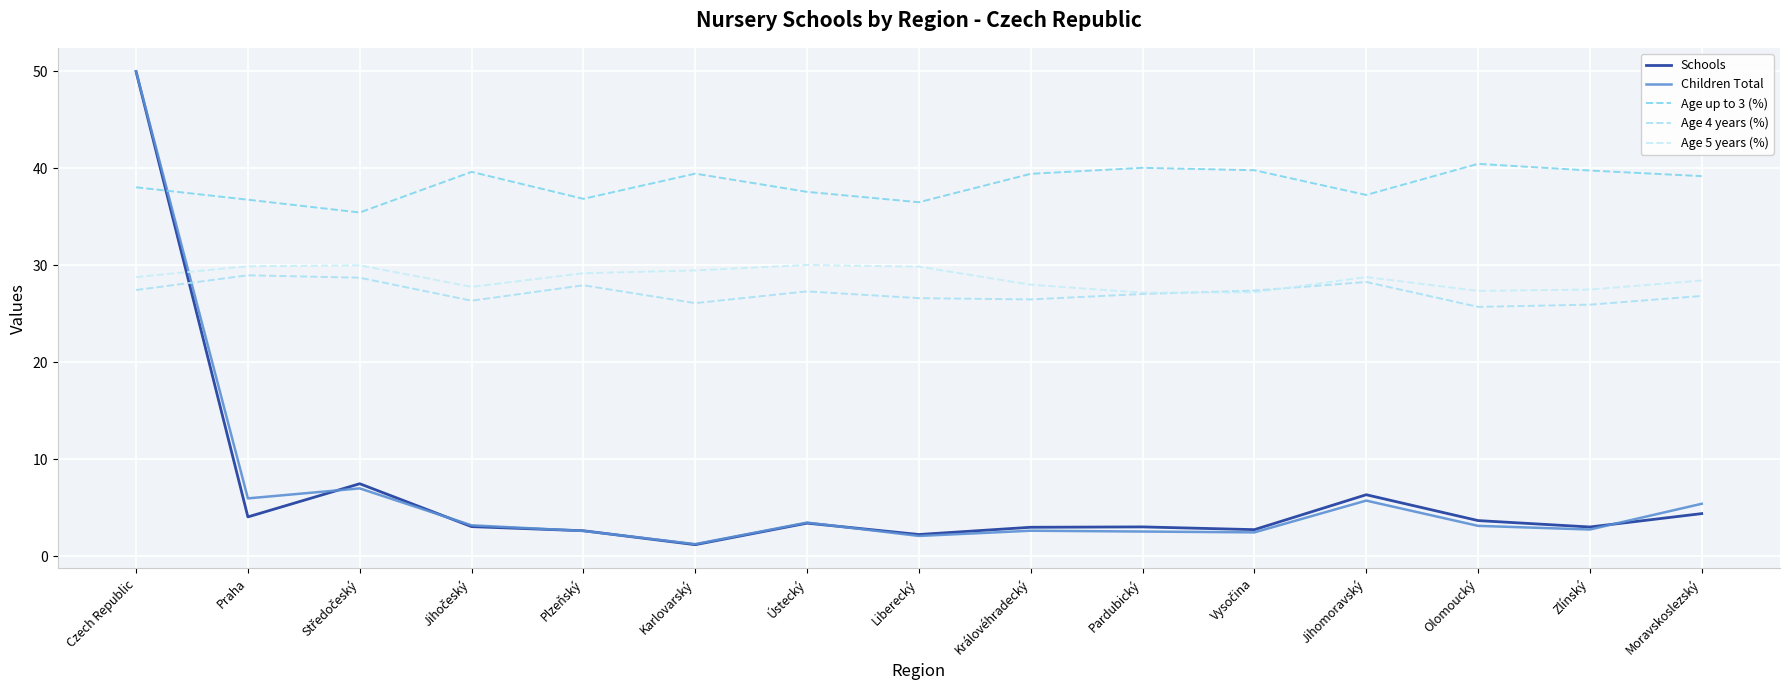

Which has a higher value, Pardubický or Moravskoslezský?

Moravskoslezský